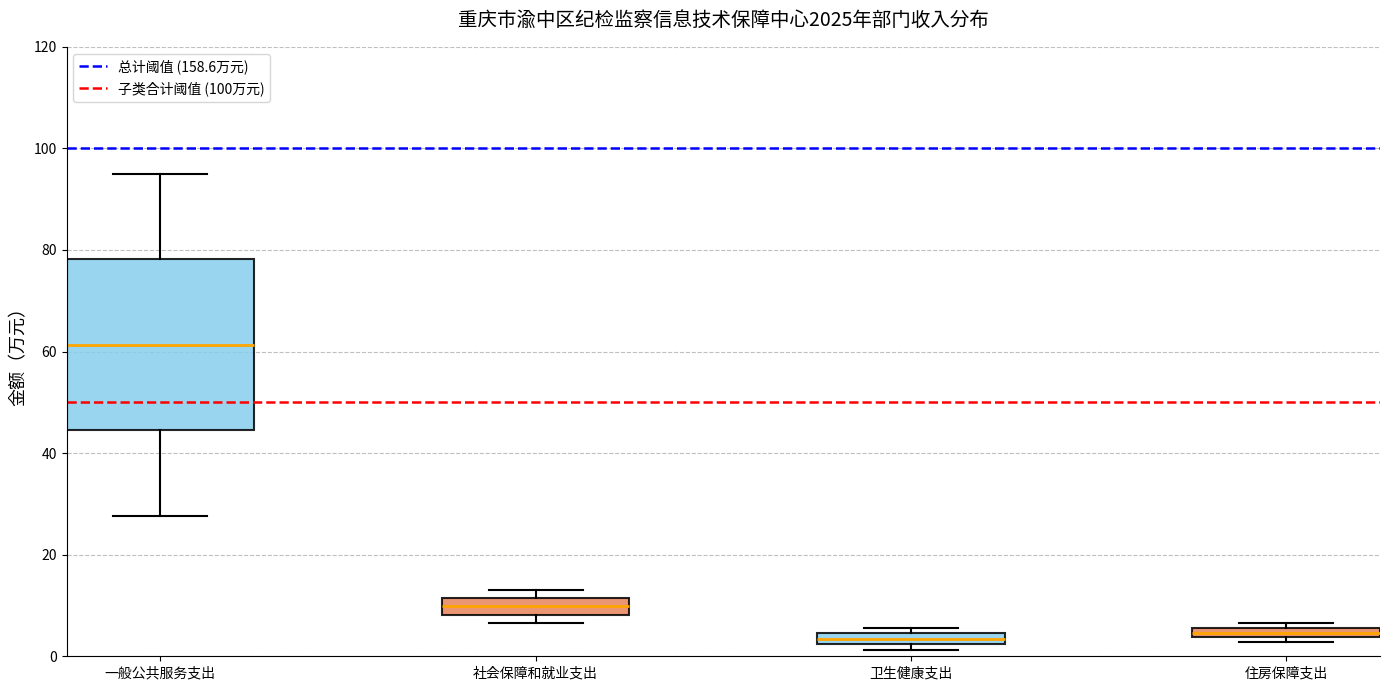

Where is the upper edge of the box for 卫生健康支出 on the y-axis? The values are not printed on the chart, so give them approximately, as read against the axis.

4